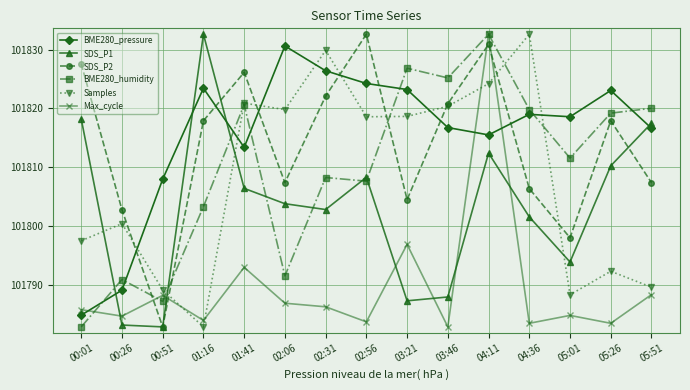

The value of Max_cycle at 00:51 is 101788.2. True or false?

True